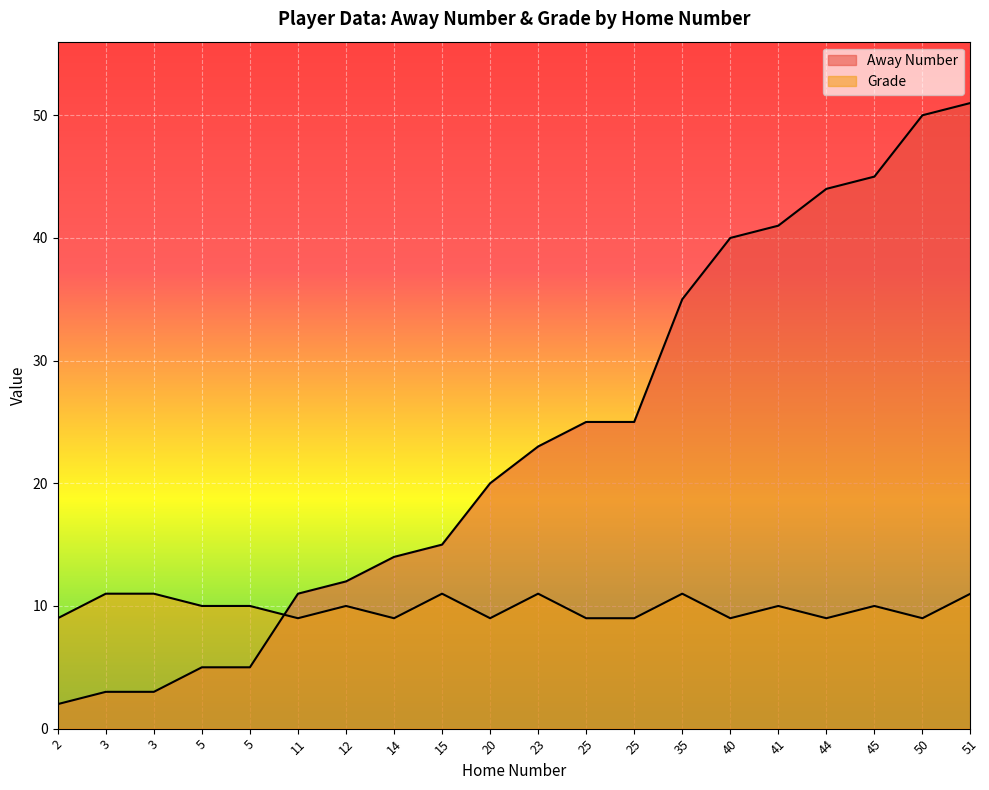

After their last crossing, which series has the higher values: Grade or Away Number?

Away Number